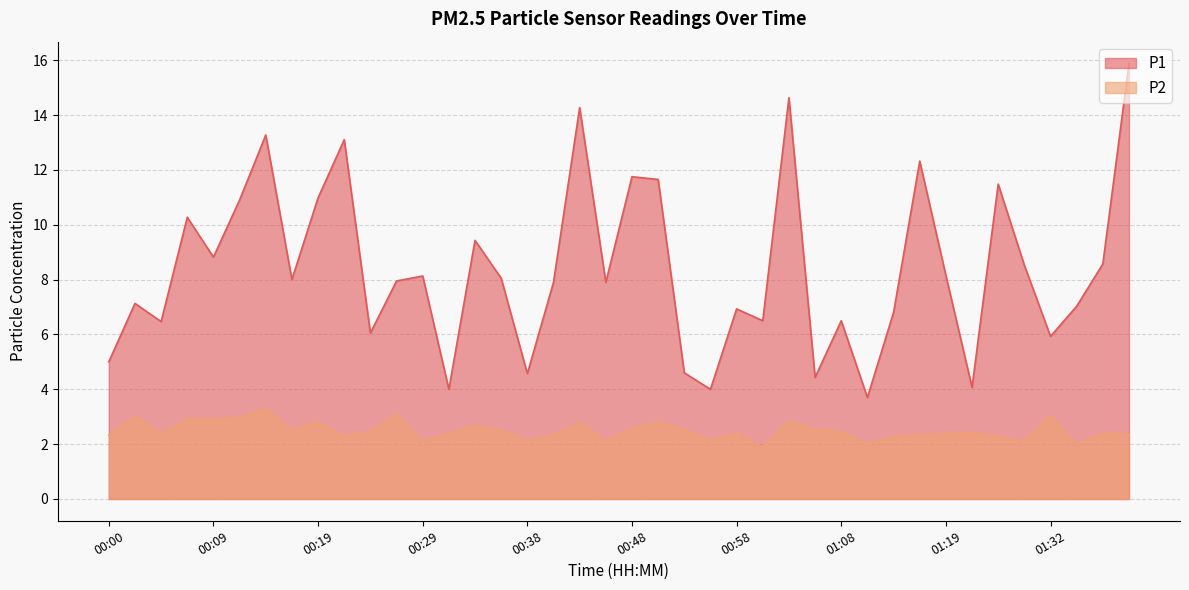

What is the difference between the maximum and minimum values in the P2 series?

1.4